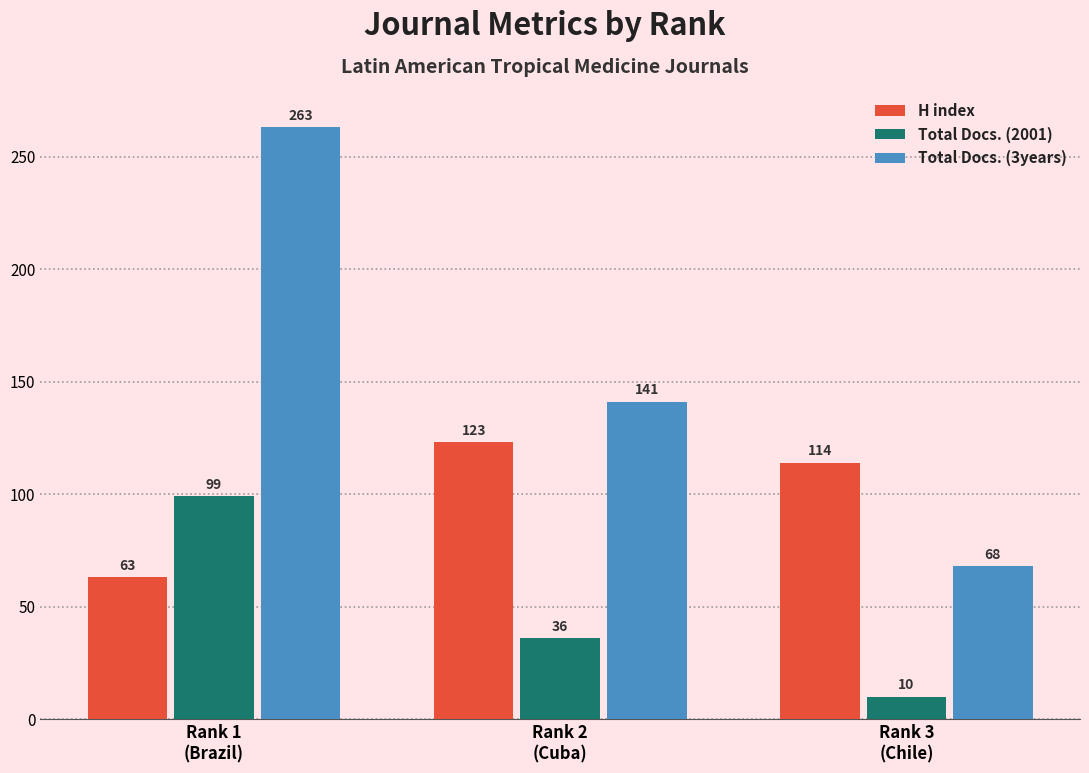

Is the value of Total Docs. (3years) at Rank 2
(Cuba) greater than the value of H index at Rank 1
(Brazil)?

Yes